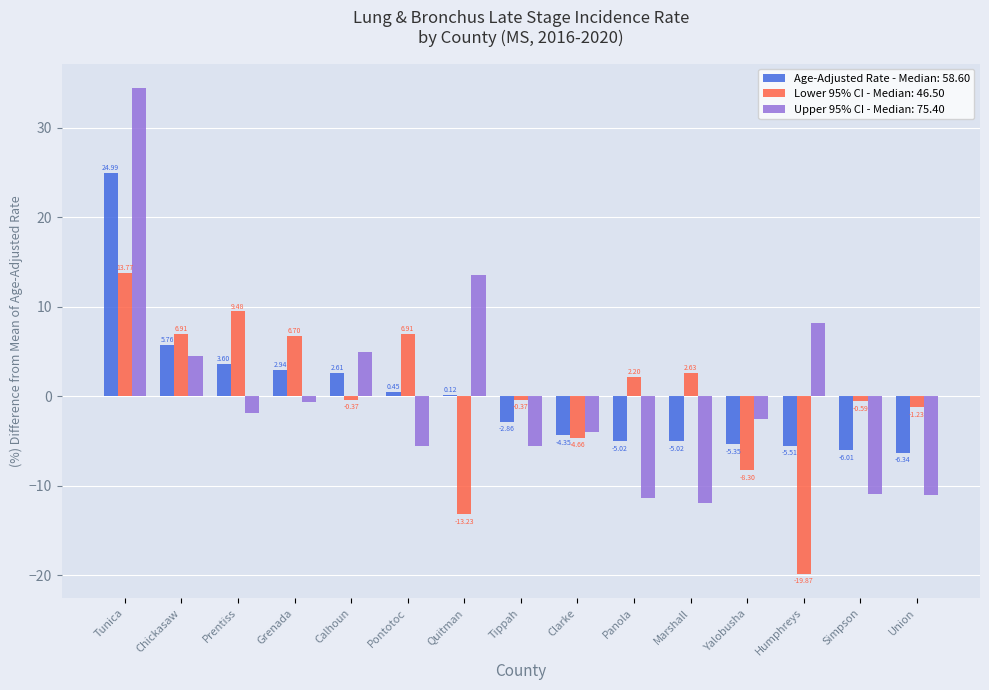

What is the sum of the Upper 95% CI - Median: 75.40 values at Grenada and Clarke?

-4.8